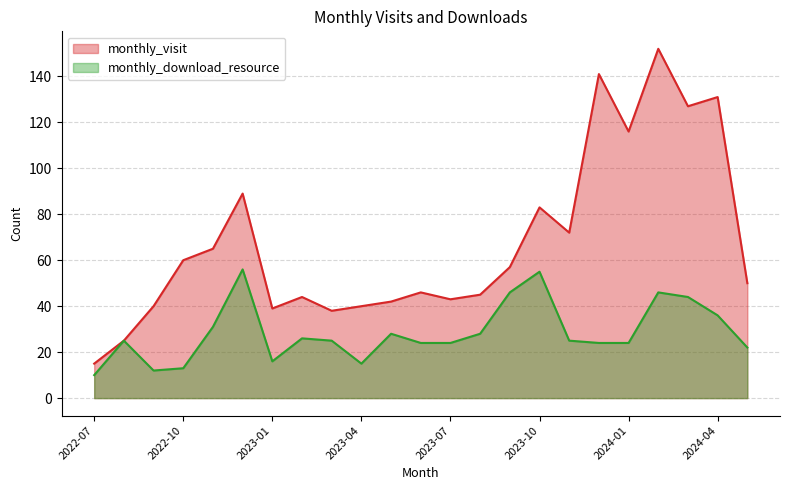

What is the total value across all series at 2023-09?

103